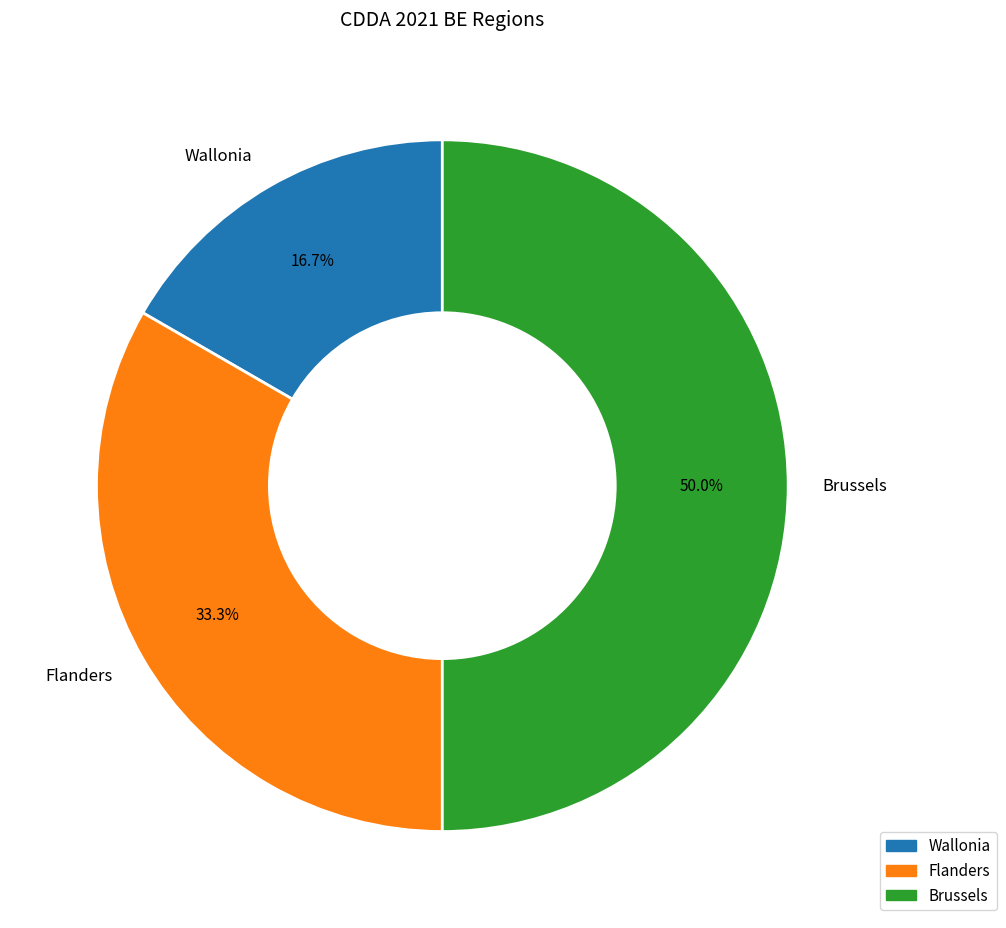

To the nearest percent, what is the difference between the largest and smallest slice percentages?

33%